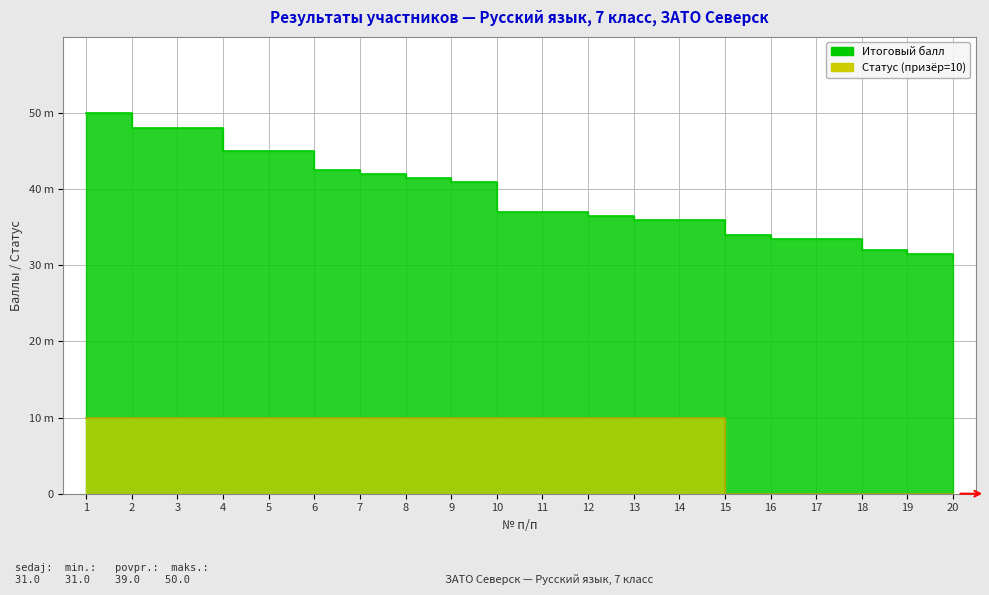

Is it true that Итоговый балл equals 7.9 at 15?

False